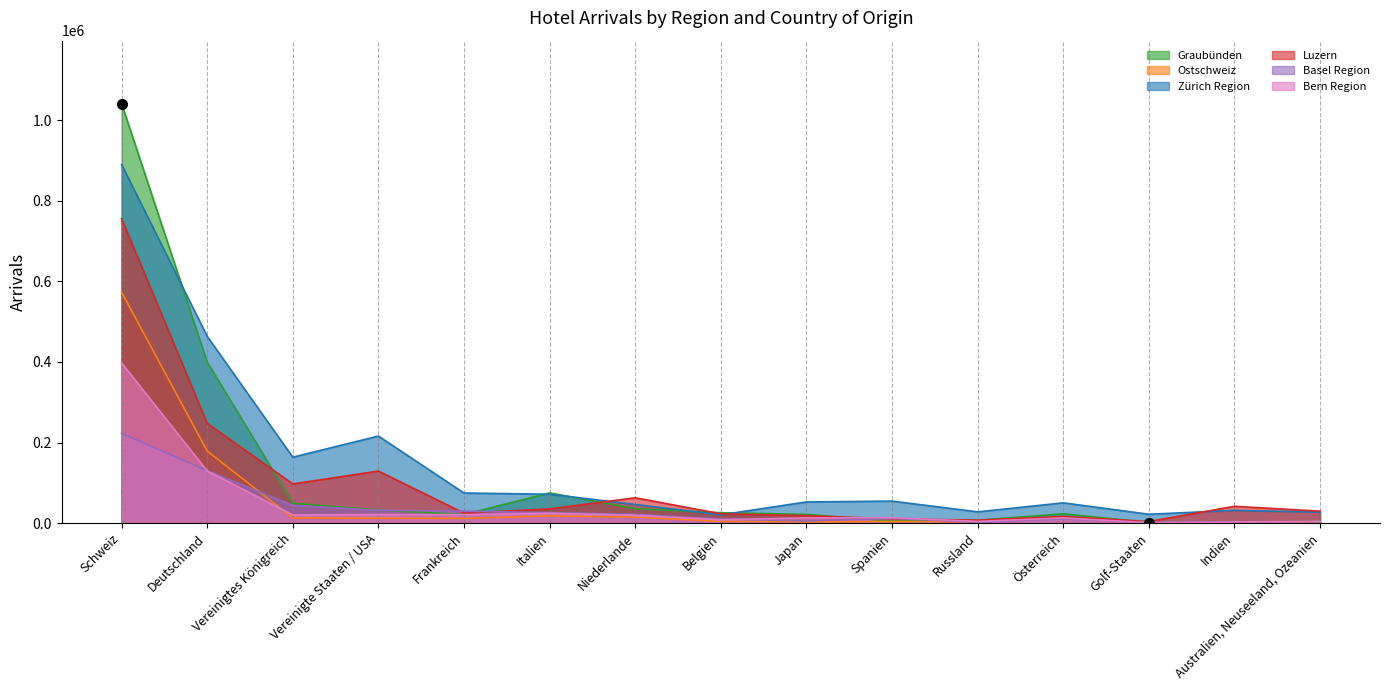

What is the difference between the second highest and minimum values in the Zürich Region series?

443000